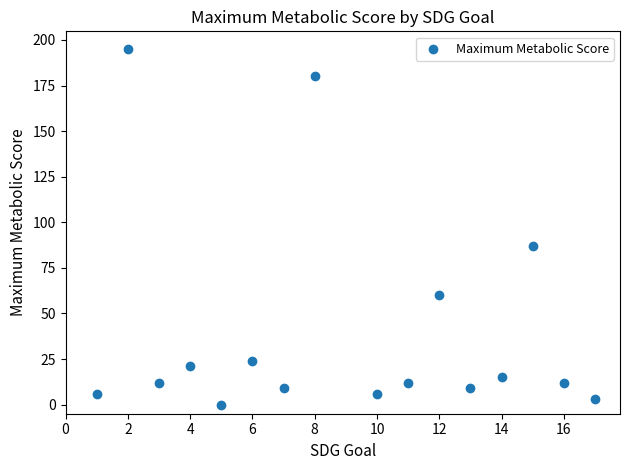

What is the range of Y values (max minus min)?

195